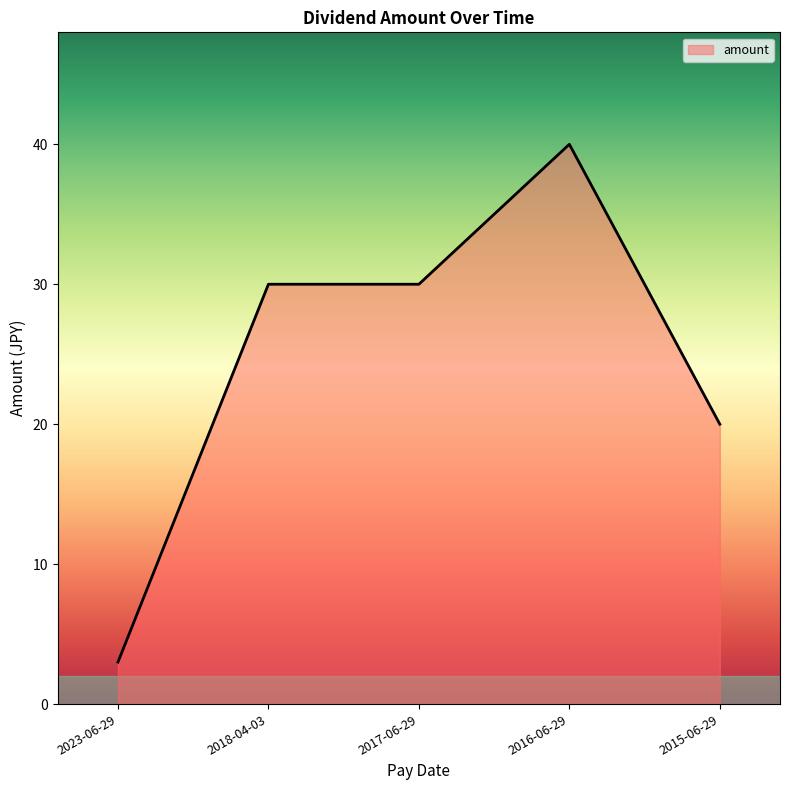

The value at 2023-06-29 is 1. True or false?

False